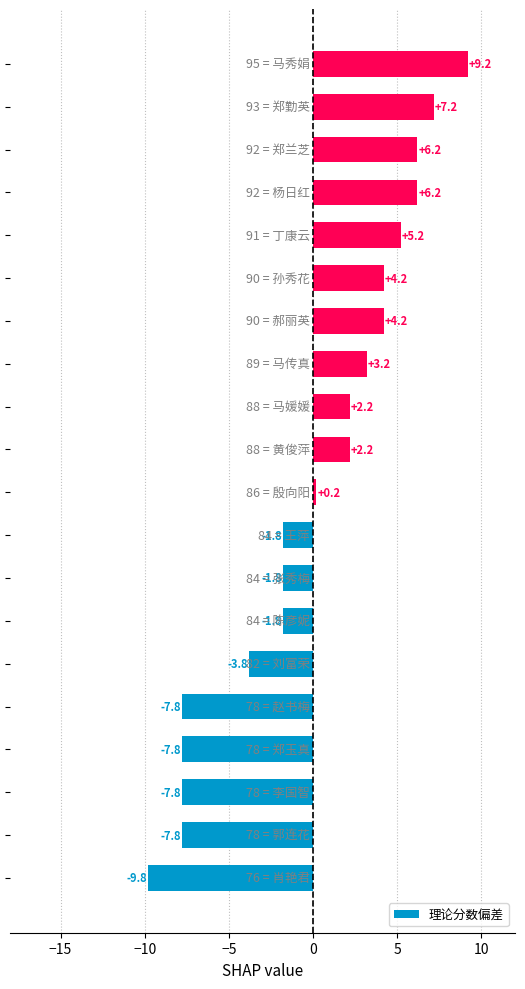

How many bars are there in total?

20